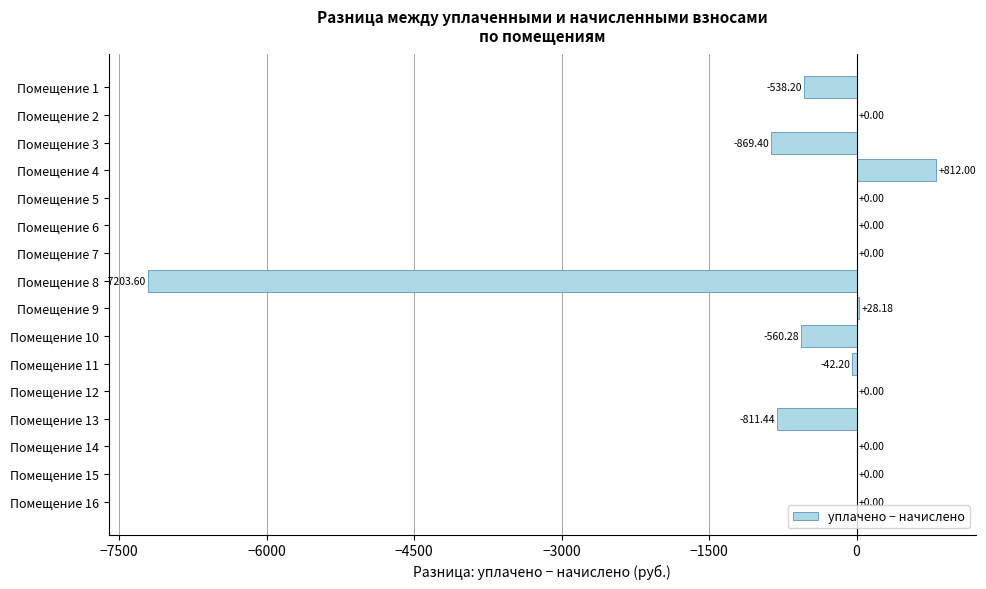

What is the sum of all values?

-9184.9